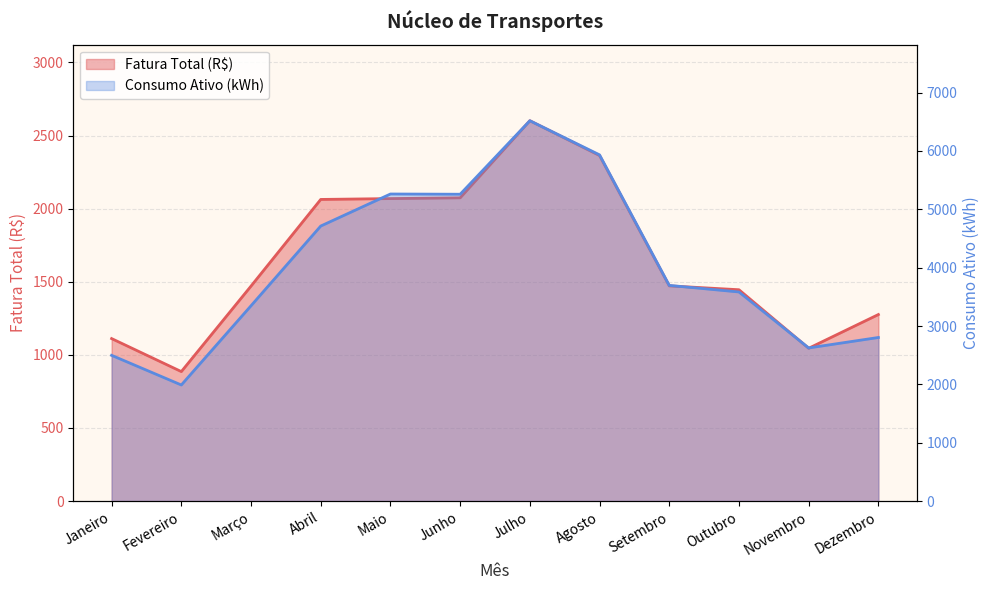

What are all the series names shown in the legend?

Fatura Total (R$), Consumo Ativo (kWh)